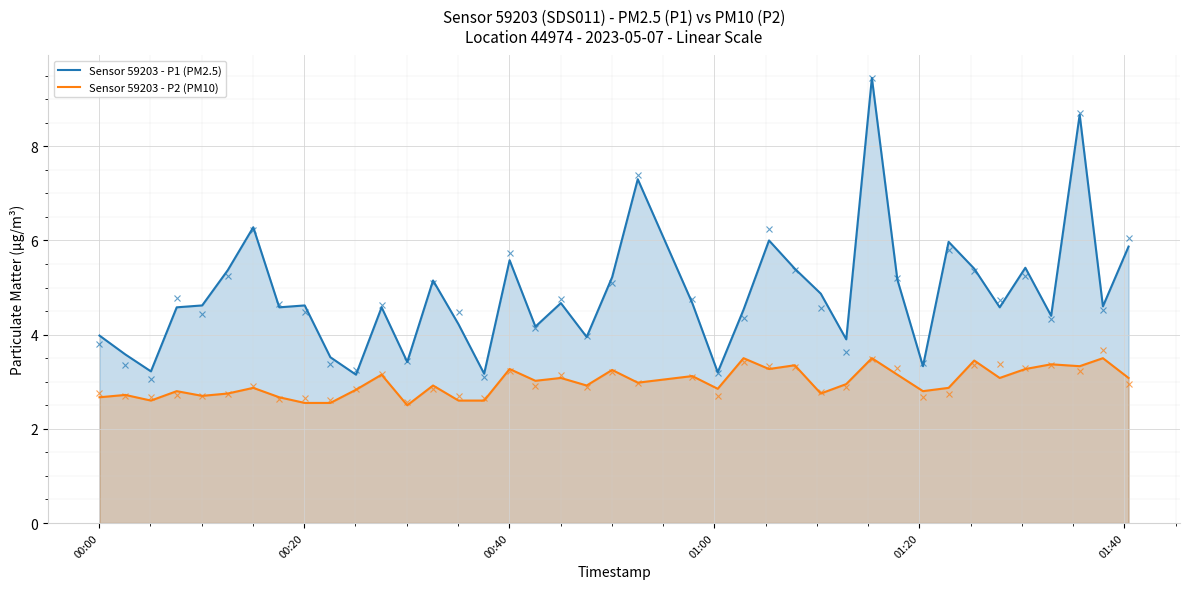

How many data points in Sensor 59203 - P1 (PM2.5) are less than 4?

11